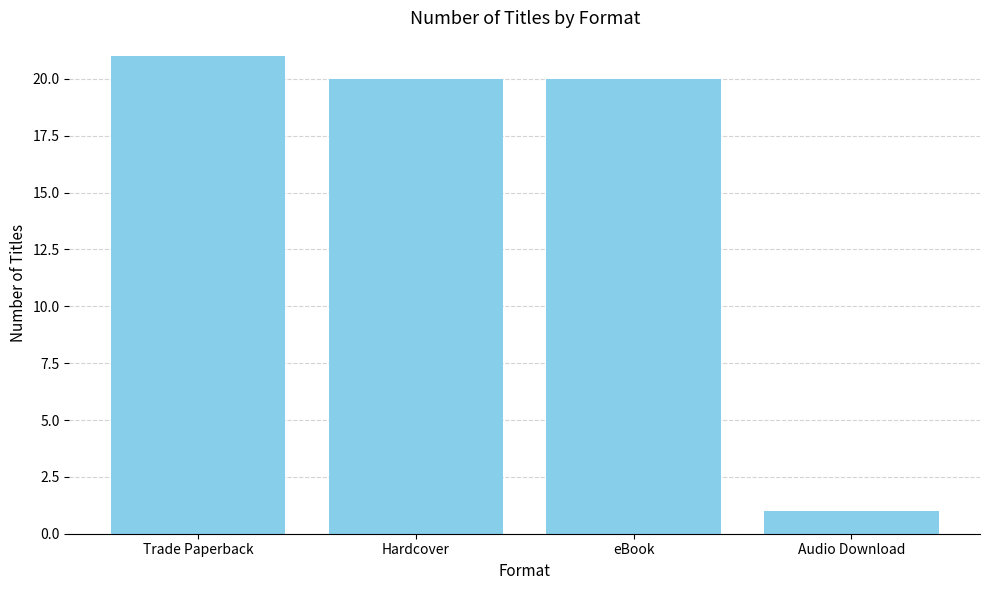

True or false: the data shows 27 at eBook.

False